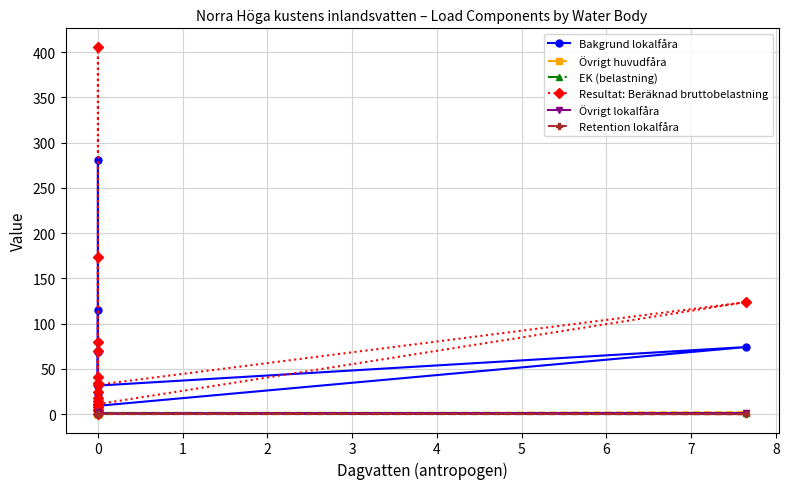

What are all the series names shown in the legend?

Bakgrund lokalfåra, Övrigt huvudfåra, EK (belastning), Resultat: Beräknad bruttobelastning, Övrigt lokalfåra, Retention lokalfåra